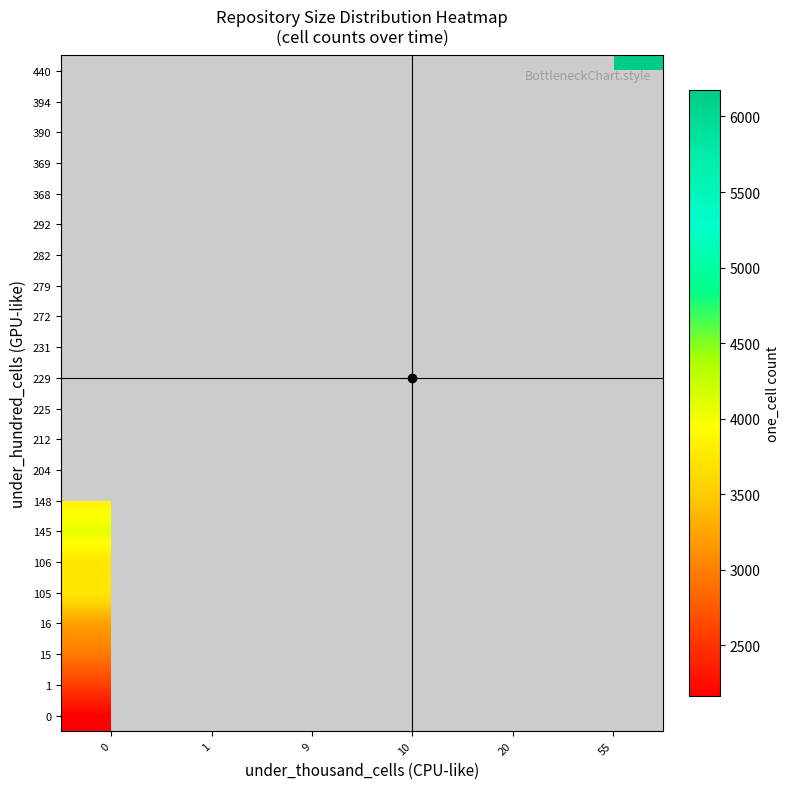

Between 0 and 55, which is larger?

55